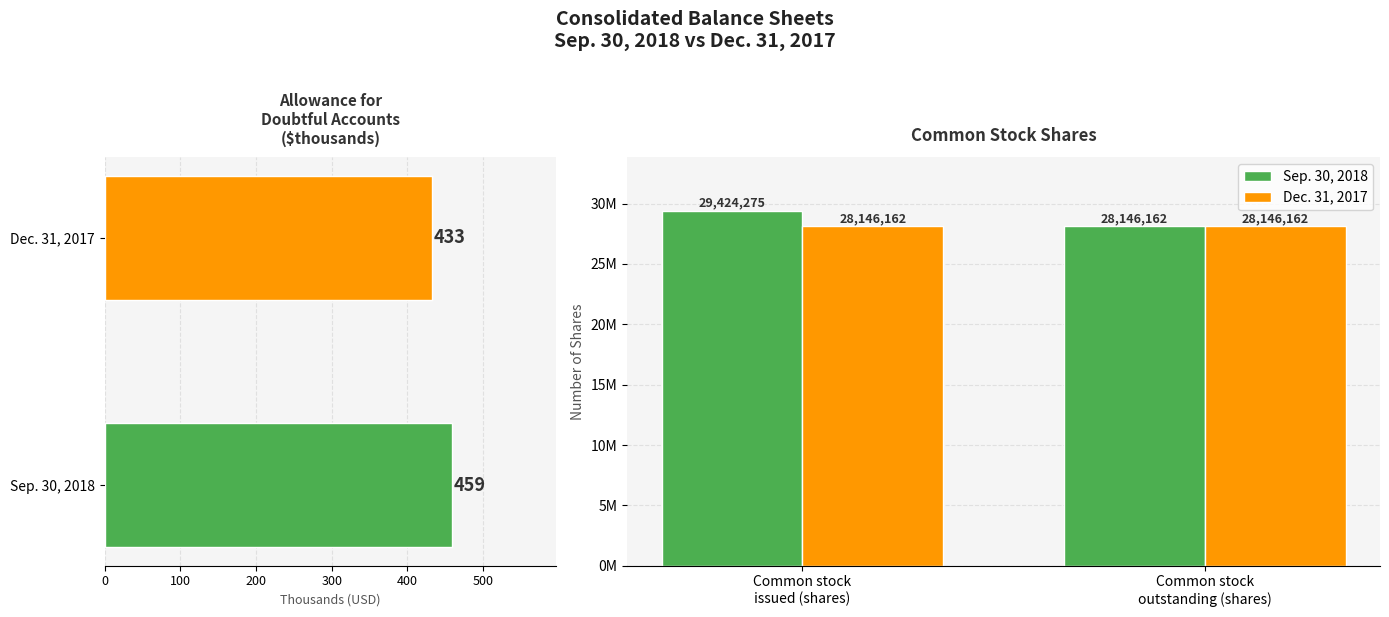

Reading right to left, what are all the values shown in this chart?

Sep. 30, 2018: 28146162	29424275
Dec. 31, 2017: 28146162	28146162